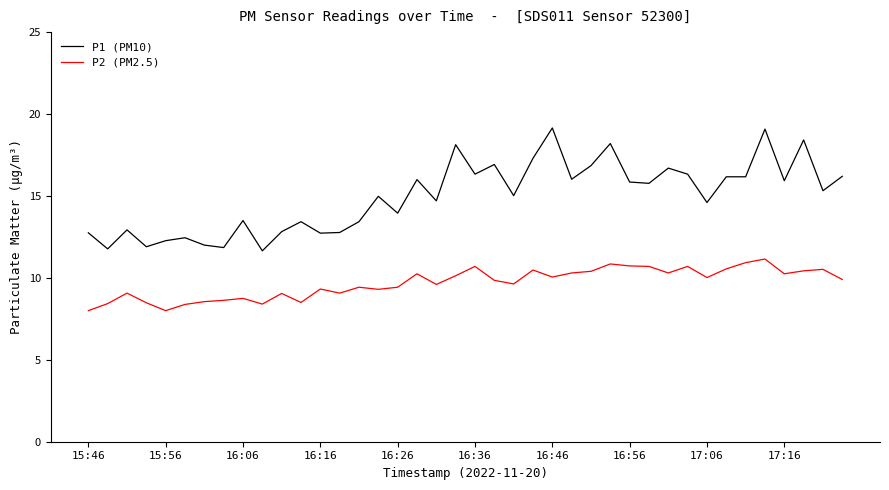

What is the sum of all P1 (PM10) values?

598.3